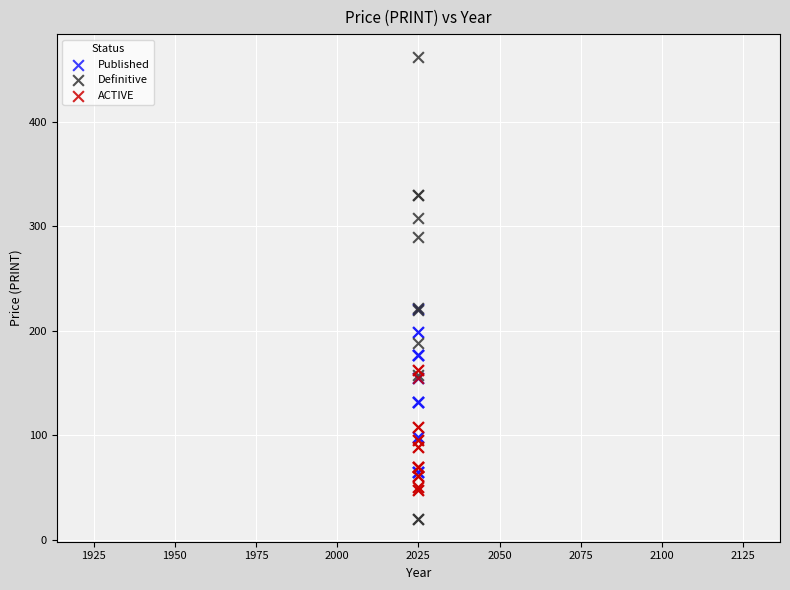

Which series contains the lowest Y value?

Definitive